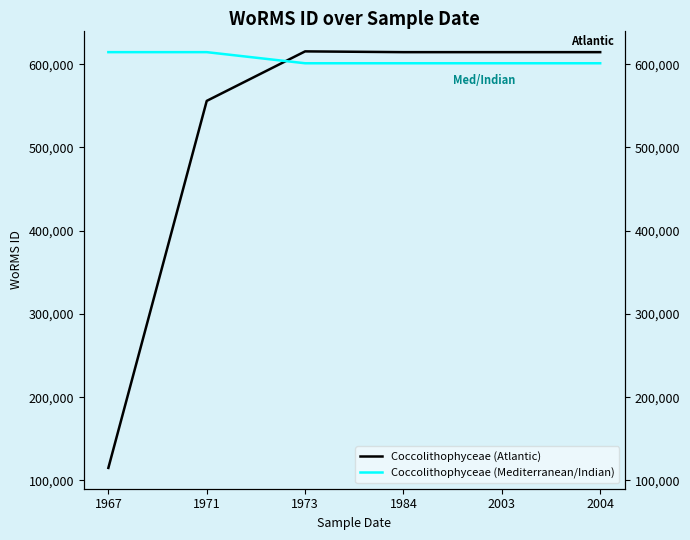

How many data points in Coccolithophyceae (Atlantic) are above 614495?

1